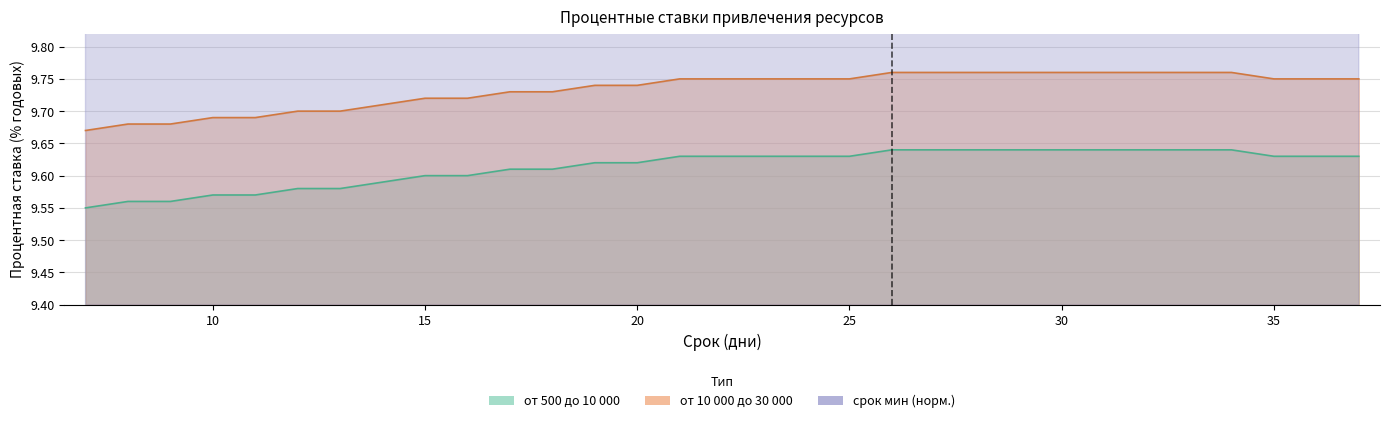

At which category does the chart reach its peak across all series?

31